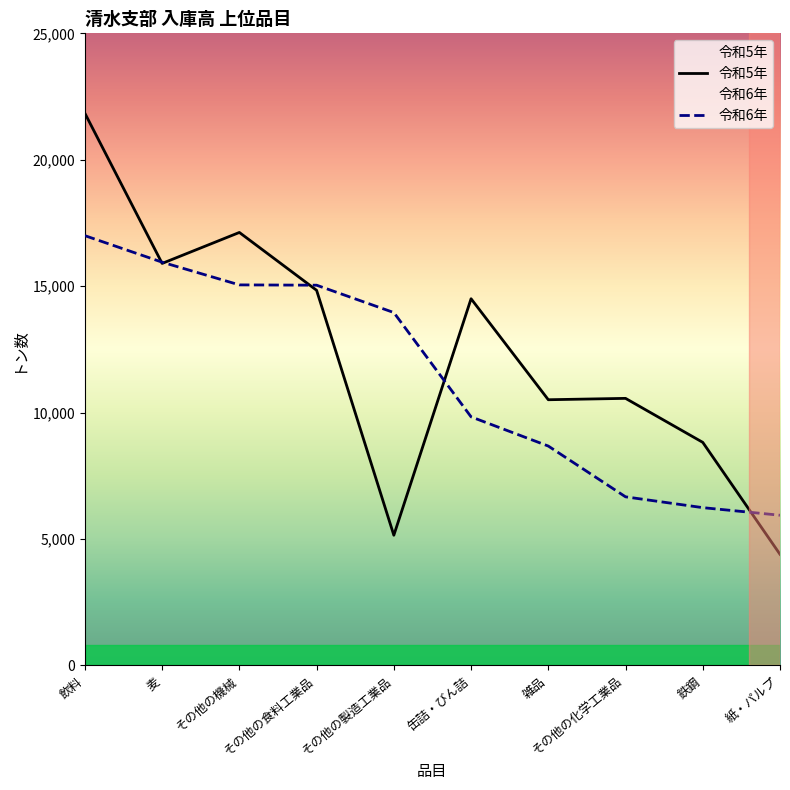

How many values in the 令和6年 series exceed 13957?

4